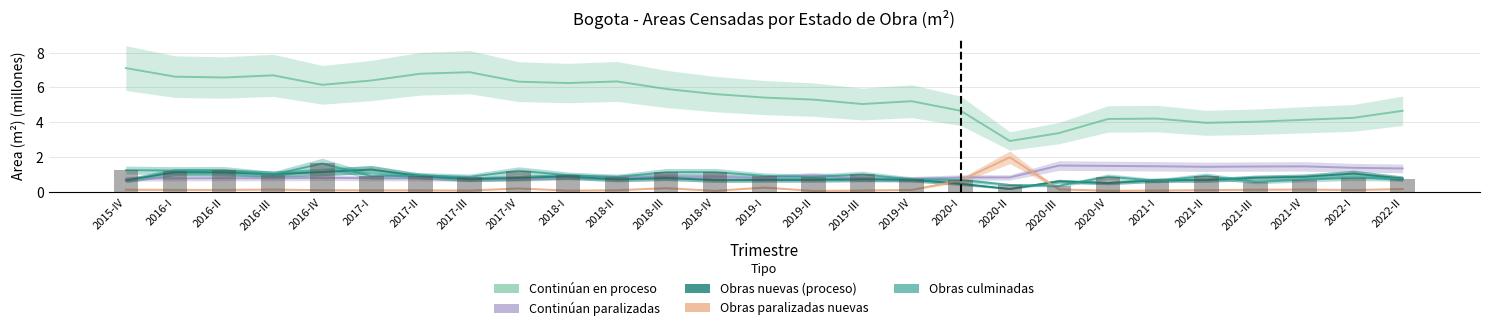

What is the difference between the second highest and second lowest values in the Continuan paralizadas series?

0.7